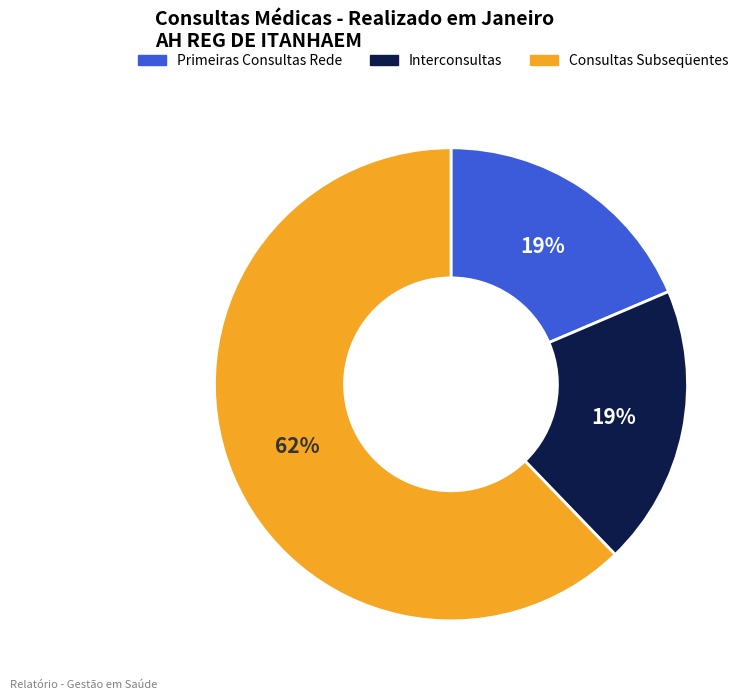

Between Consultas Subseqüentes and Interconsultas, which is larger?

Consultas Subseqüentes